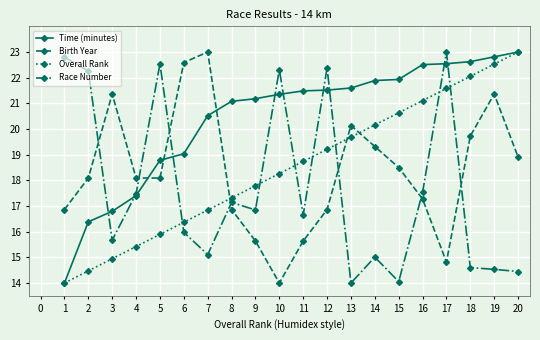

Reading right to left, transcribe all the data shown in this chart.

Time (minutes): 23.0	22.8	22.6	22.5	22.5	21.9	21.9	21.6	21.5	21.5	21.4	21.2	21.1	20.5	19.0	18.8	17.4	16.8	16.4	14.0
Birth Year: 18.9	21.4	19.7	14.8	17.3	18.5	19.3	20.1	16.9	15.6	14.0	15.6	16.9	23.0	22.6	18.1	18.1	21.4	18.1	16.9
Overall Rank: 23.0	22.5	22.1	21.6	21.1	20.6	20.2	19.7	19.2	18.7	18.3	17.8	17.3	16.8	16.4	15.9	15.4	14.9	14.5	14.0
Race Number: 14.4	14.5	14.6	23.0	17.5	14.1	15.0	14.0	22.4	16.6	22.3	16.8	17.1	15.1	16.0	22.5	17.5	15.7	22.3	22.8